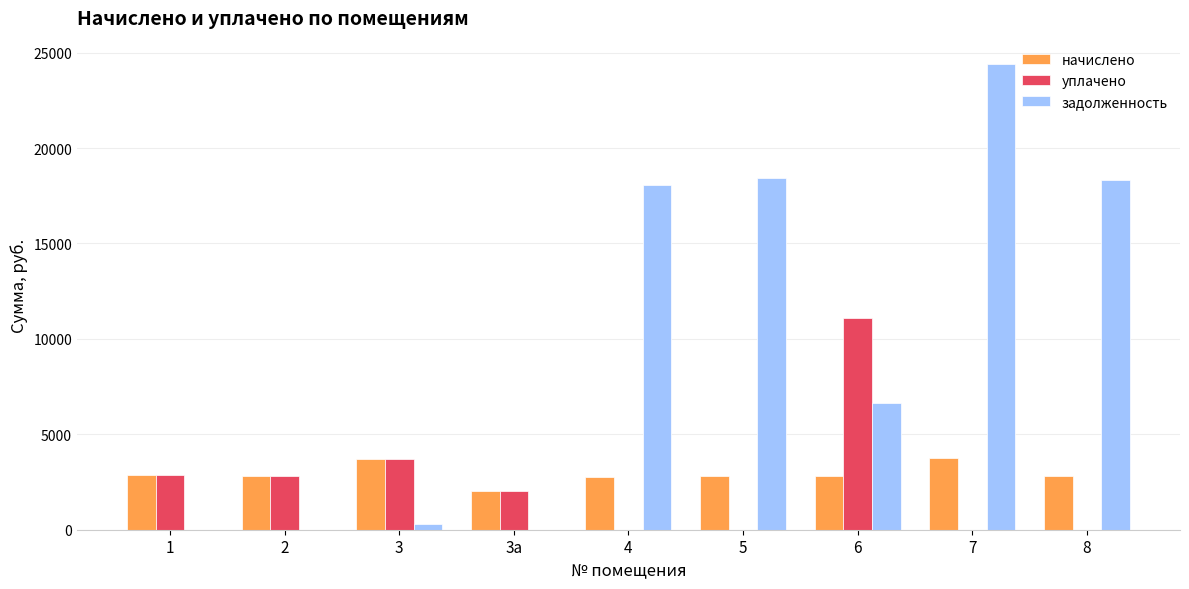

At which label does уплачено first exceed 2049?

1